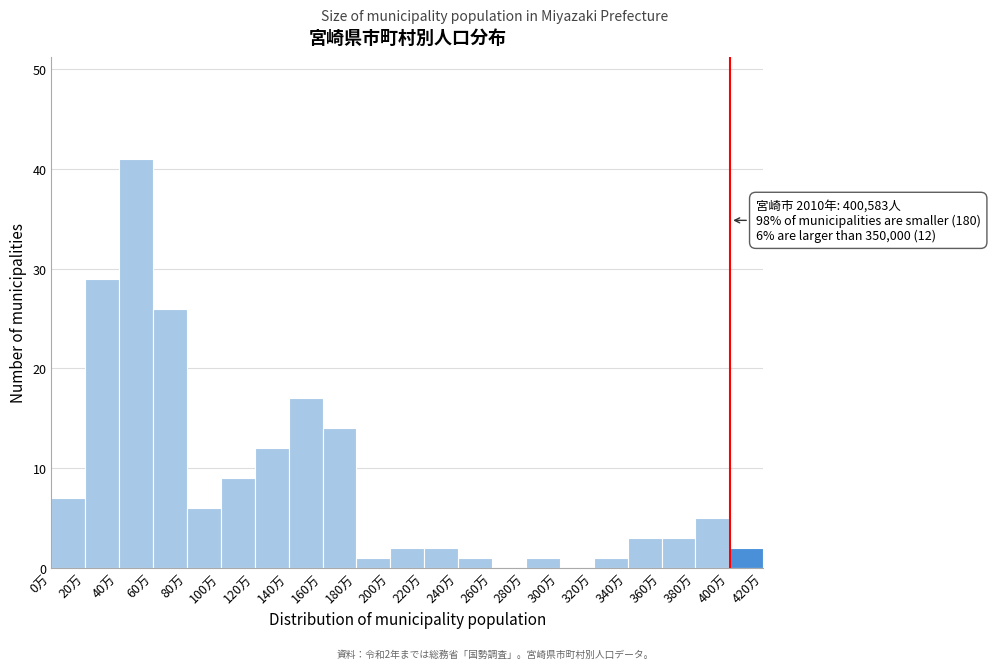

Reading left to right, transcribe all the data shown in this chart.

0万=7	20万=29	40万=41	60万=26	80万=6	100万=9	120万=12	140万=17	160万=14	180万=1	200万=2	220万=2	240万=1	260万=0	280万=1	300万=0	320万=1	340万=3	360万=3	380万=5	400万=2